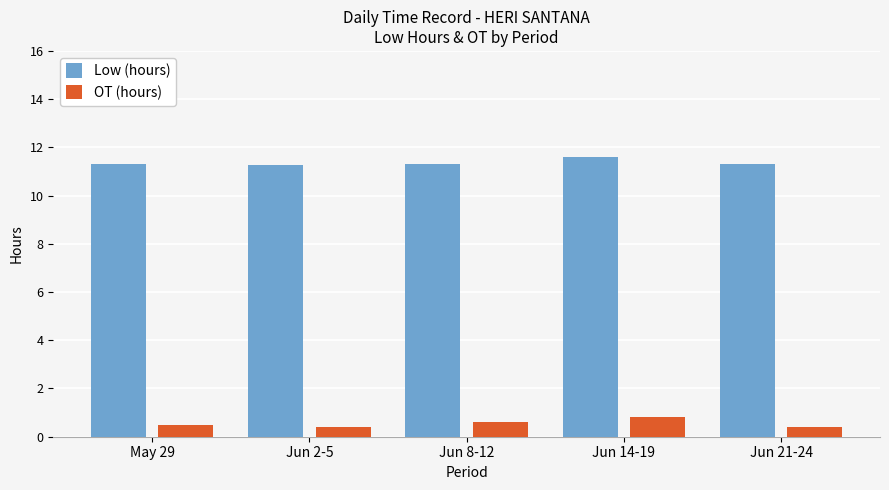

How many bars are there in total?

10